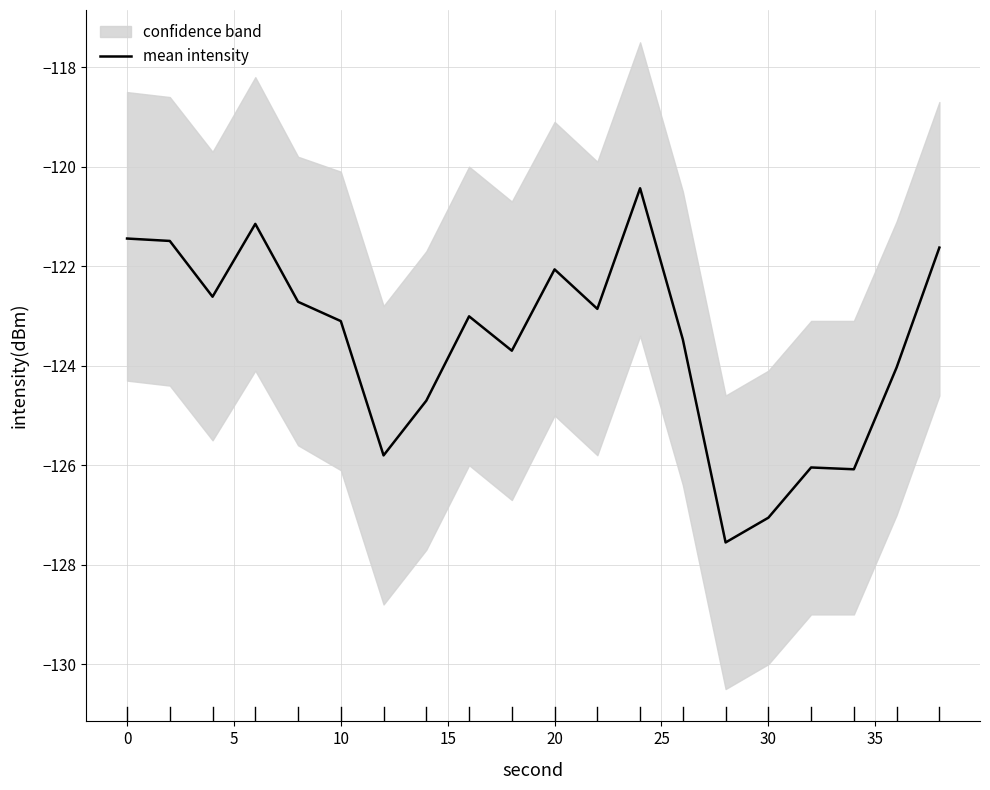

Does the chart display data point markers on the line(s)?

No